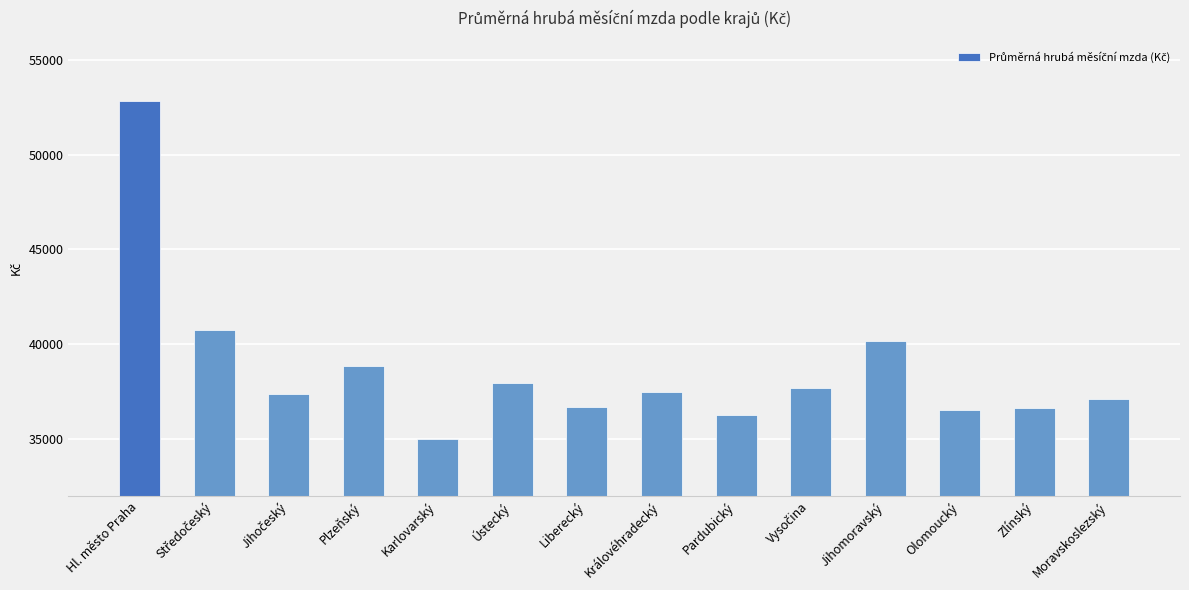

Which category has the lowest value across all series?

Karlovarský